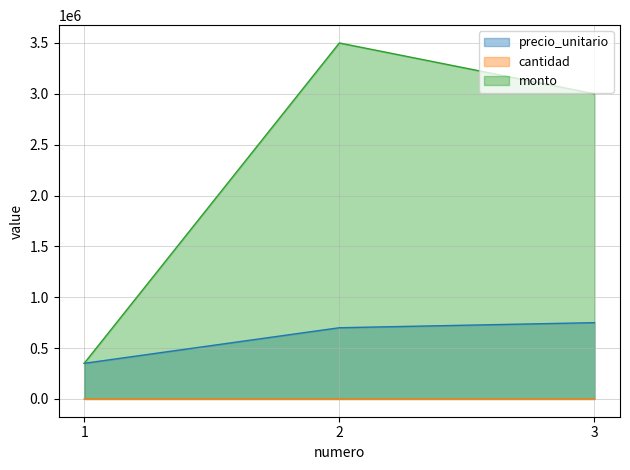

At which category is the sum across all series the highest?

2